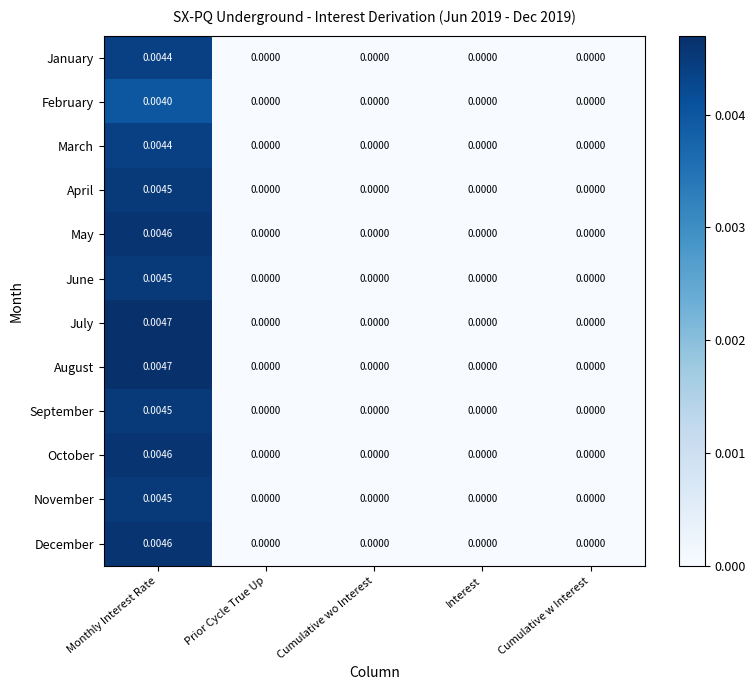

How many data points in January are above 0?

1